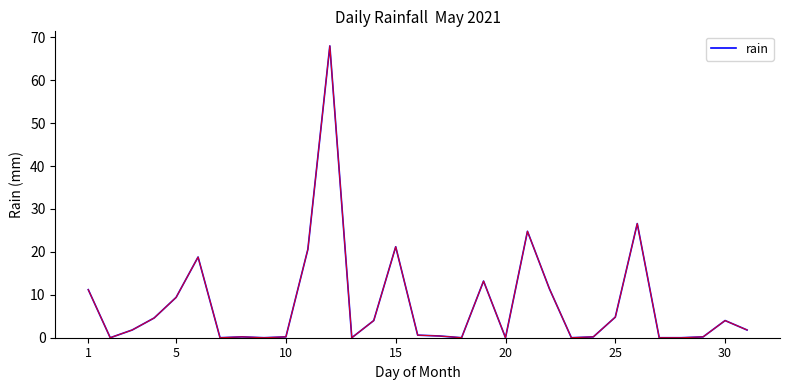

What is the difference between the maximum and minimum values?

68.0